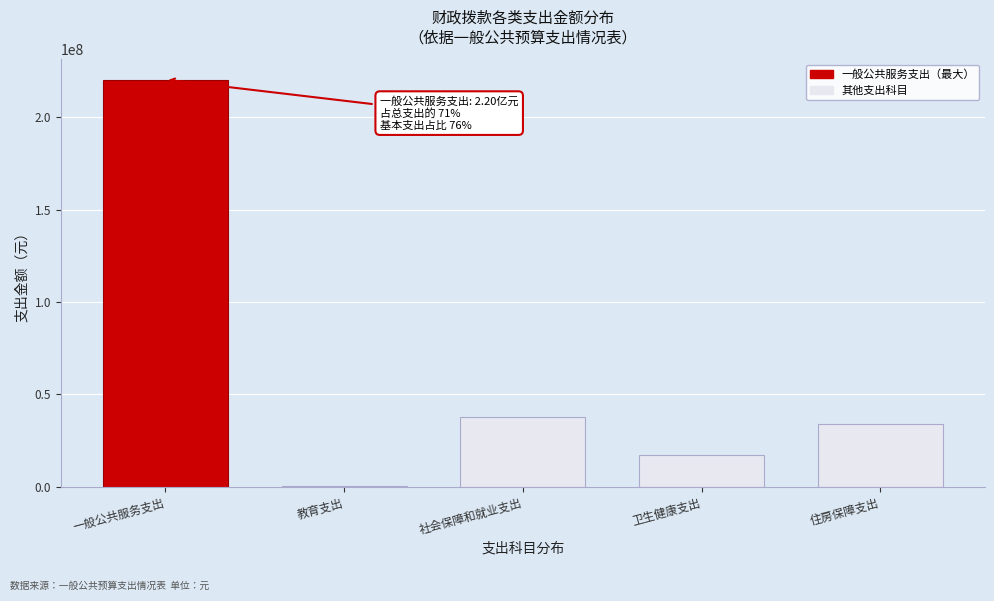

Reading left to right, what are all the values shown in this chart?

一般公共服务支出=220489306.8	教育支出=683314.0	社会保障和就业支出=37590344.4	卫生健康支出=17081605.3	住房保障支出=33960457.2